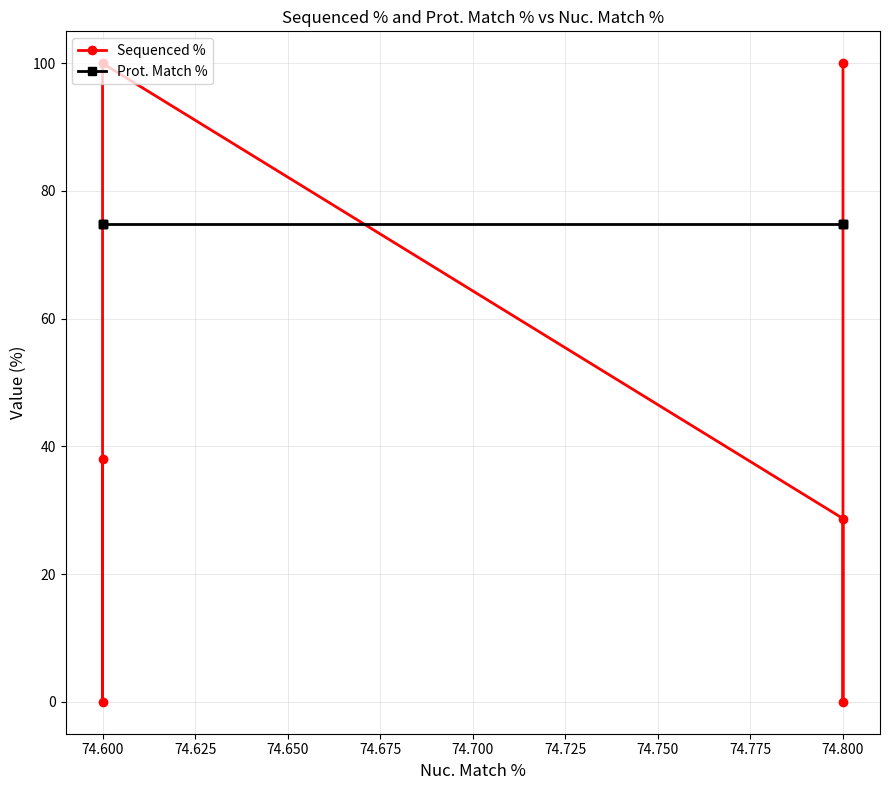

True or false: Sequenced % has a value of 65.3 at 74.600.

False